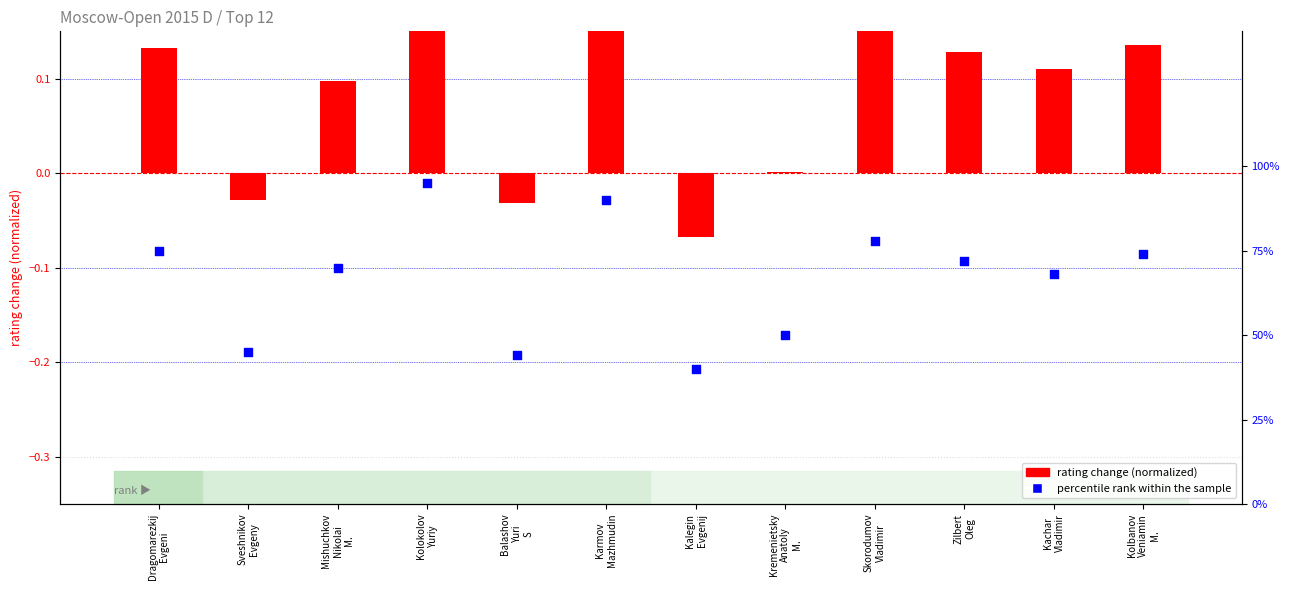

What are all the series names shown in the legend?

rating change (normalized), percentile rank within the sample